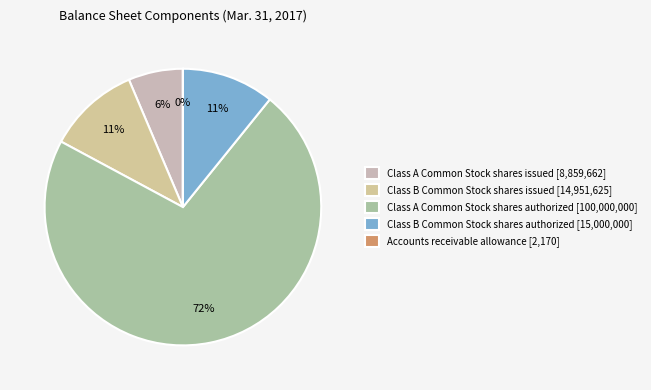

Rank the categories by value from lowest to highest.

Accounts receivable allowance, Class A Common Stock shares issued, Class B Common Stock shares issued, Class B Common Stock shares authorized, Class A Common Stock shares authorized